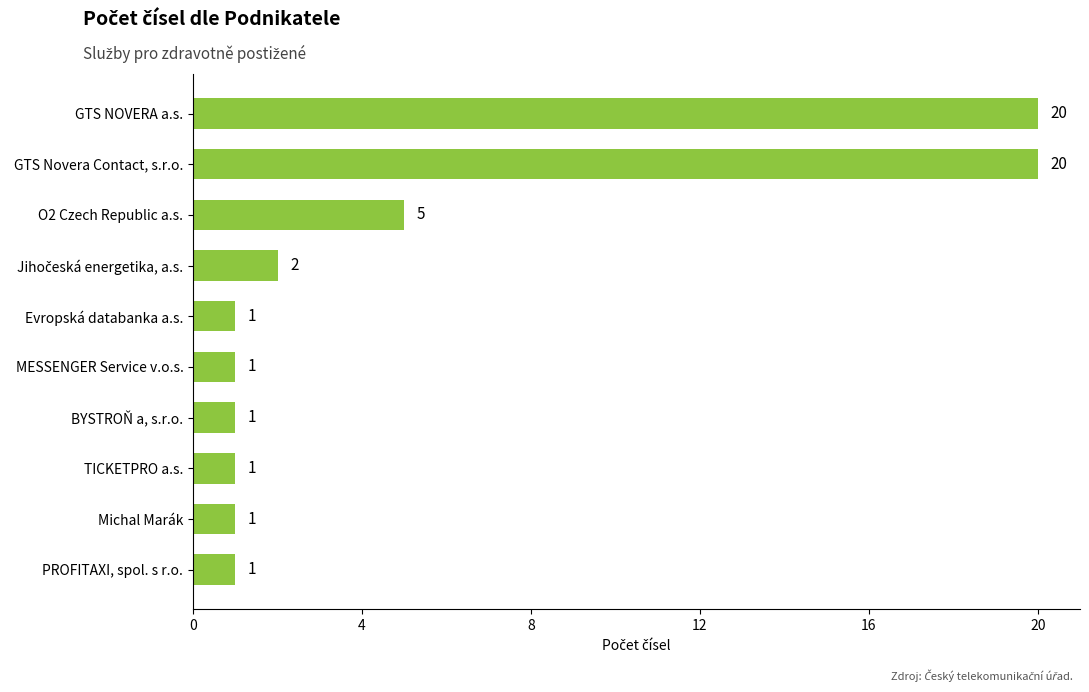

What is the difference between the second highest and second lowest values?

19